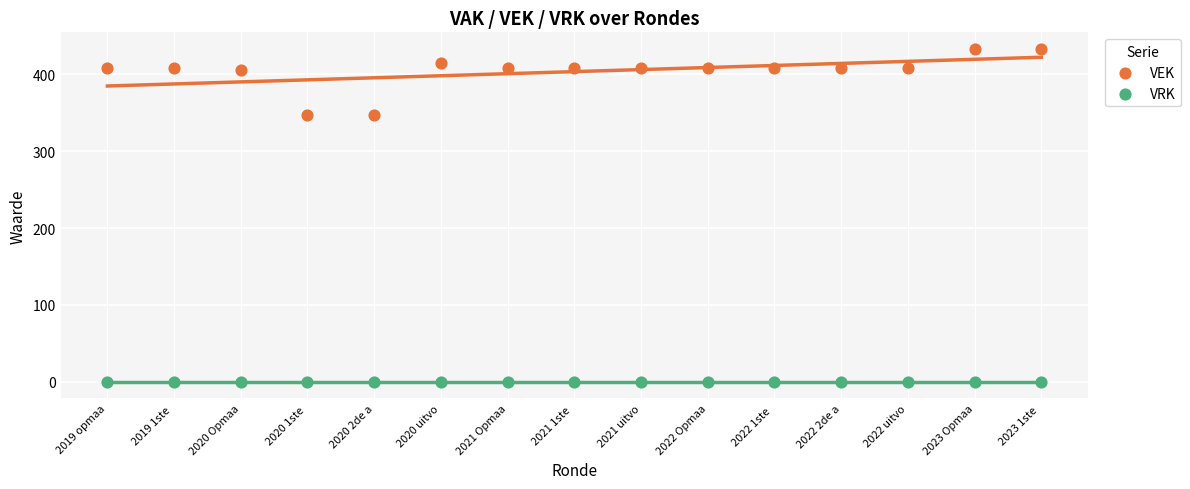

Which series contains the lowest Y value?

VRK